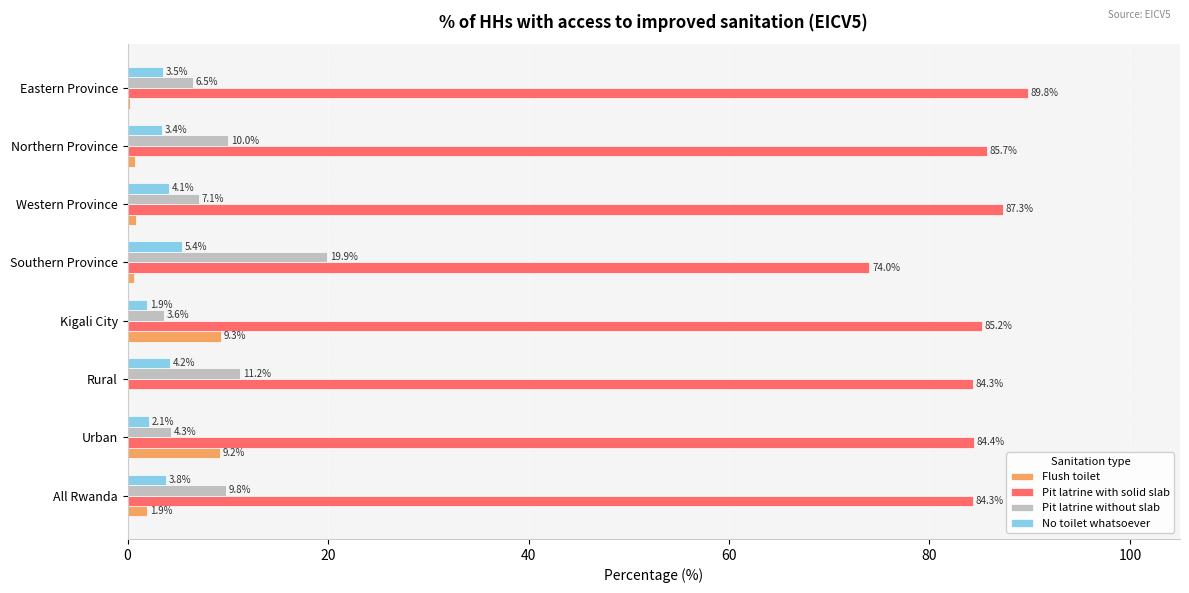

Where is Pit latrine without slab nearest to the value 11?

Rural